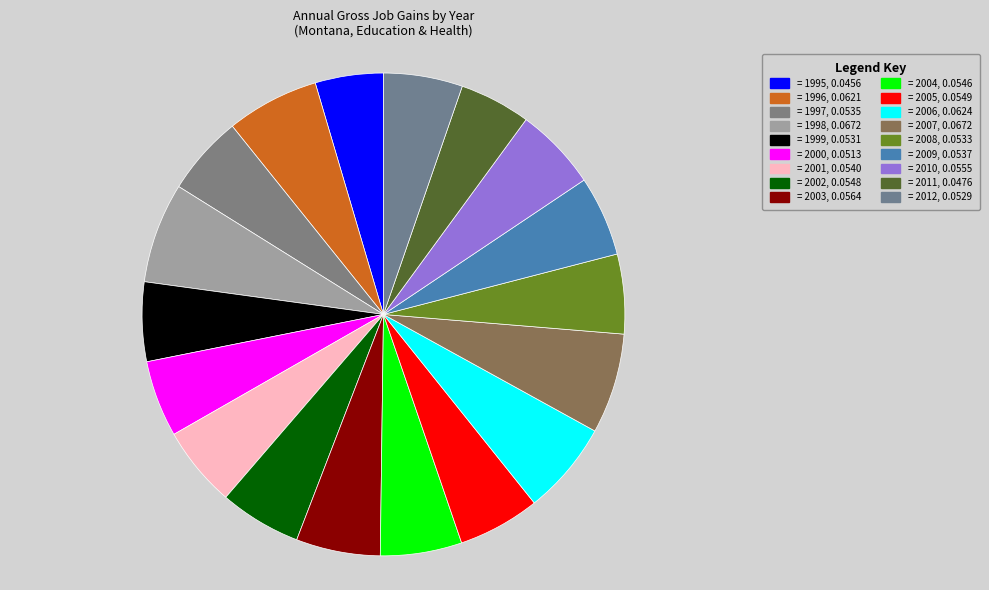

Which slice is the largest?

1998